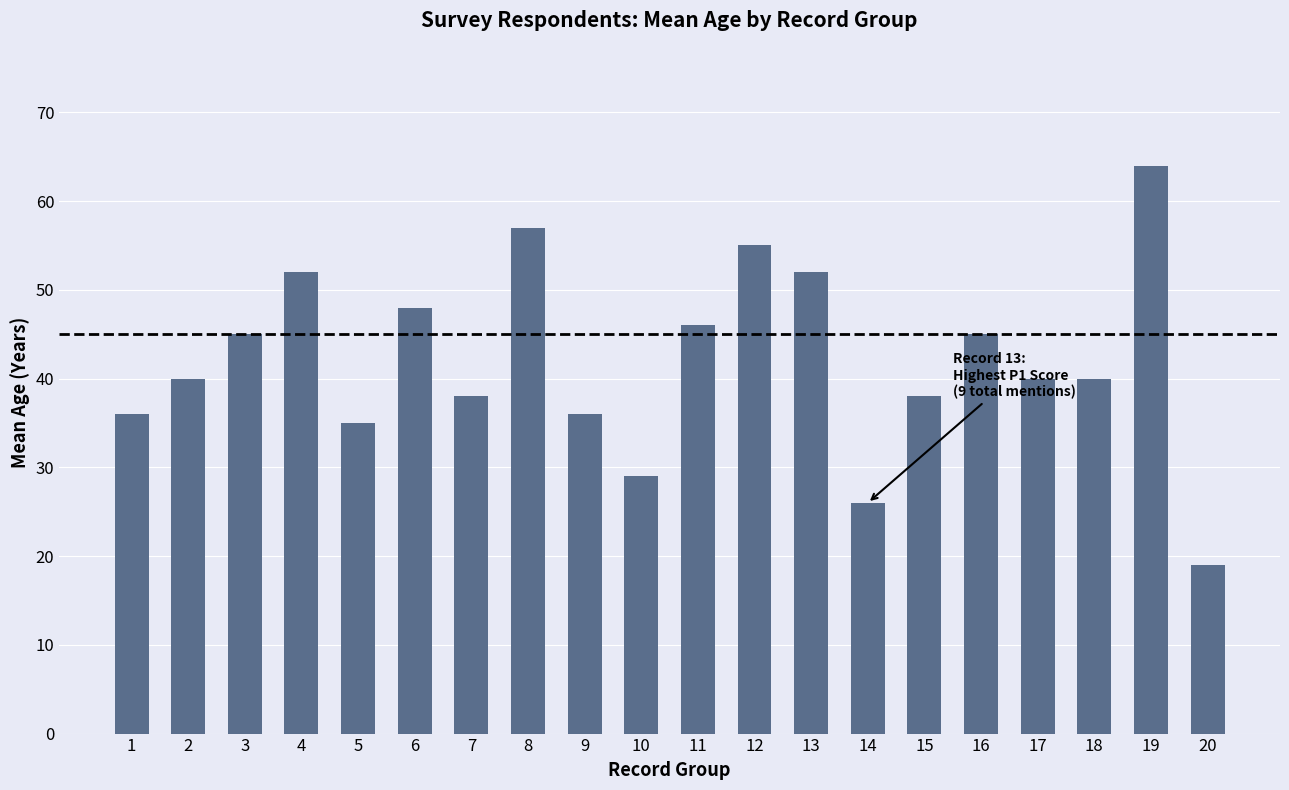

What is the average value?

42